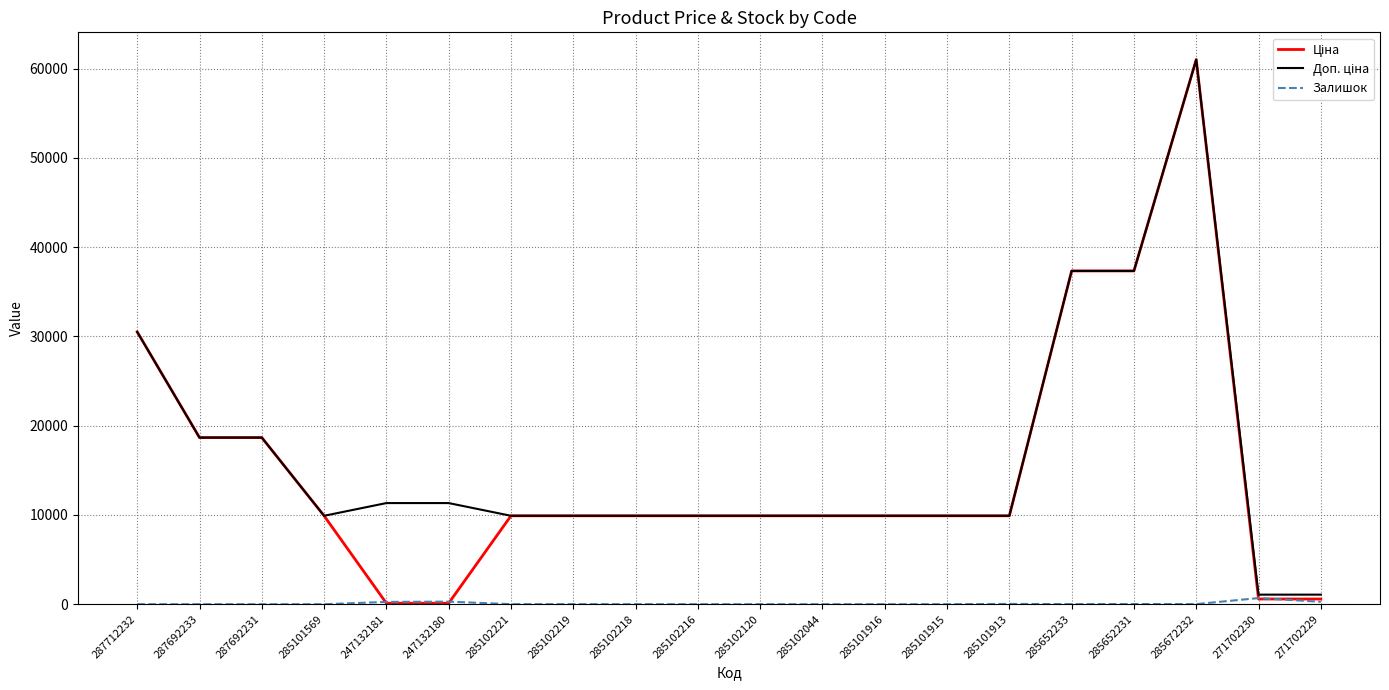

True or false: Залишок has more than 0 points higher than both neighbors.

True